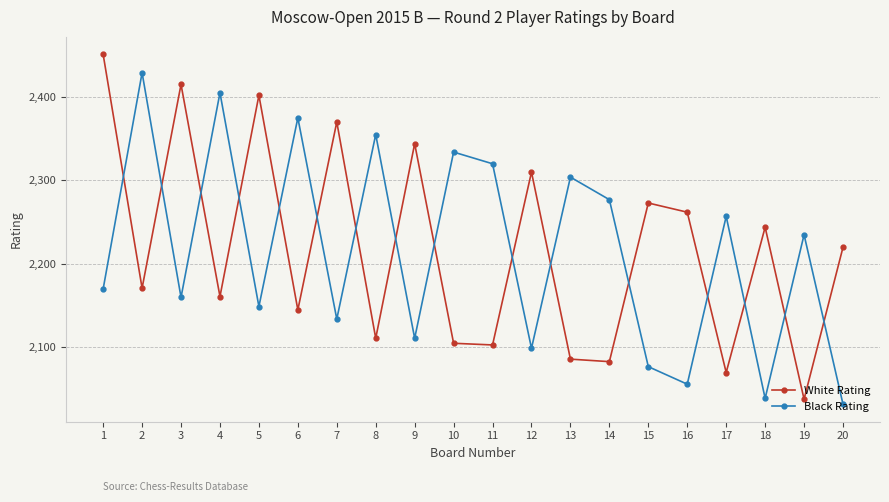

Reading right to left, extract all data points from this chart.

White Rating: 2220	2038	2244	2070	2262	2273	2083	2086	2310	2103	2105	2344	2111	2370	2145	2402	2161	2415	2171	2451
Black Rating: 2032	2235	2039	2257	2056	2077	2277	2304	2099	2320	2334	2111	2355	2134	2375	2149	2405	2160	2429	2170